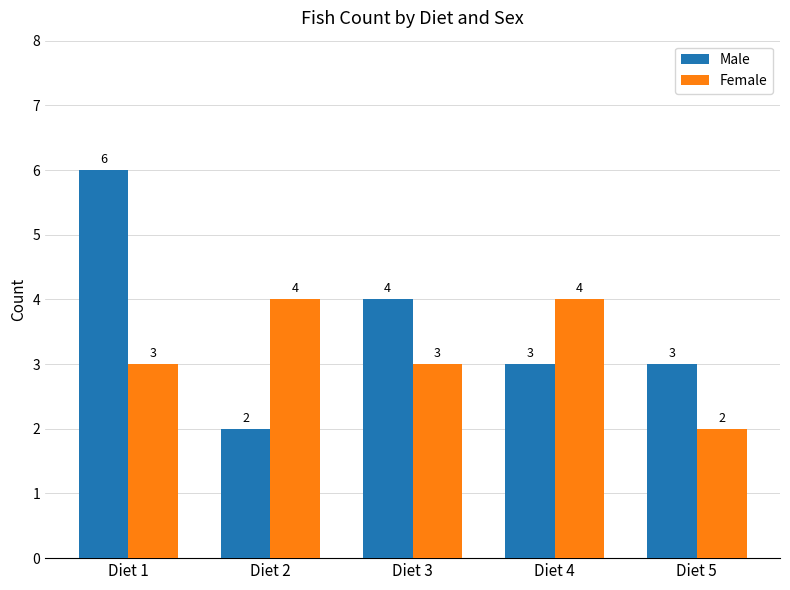

List the series in order of their overall mean, highest first.

Male, Female